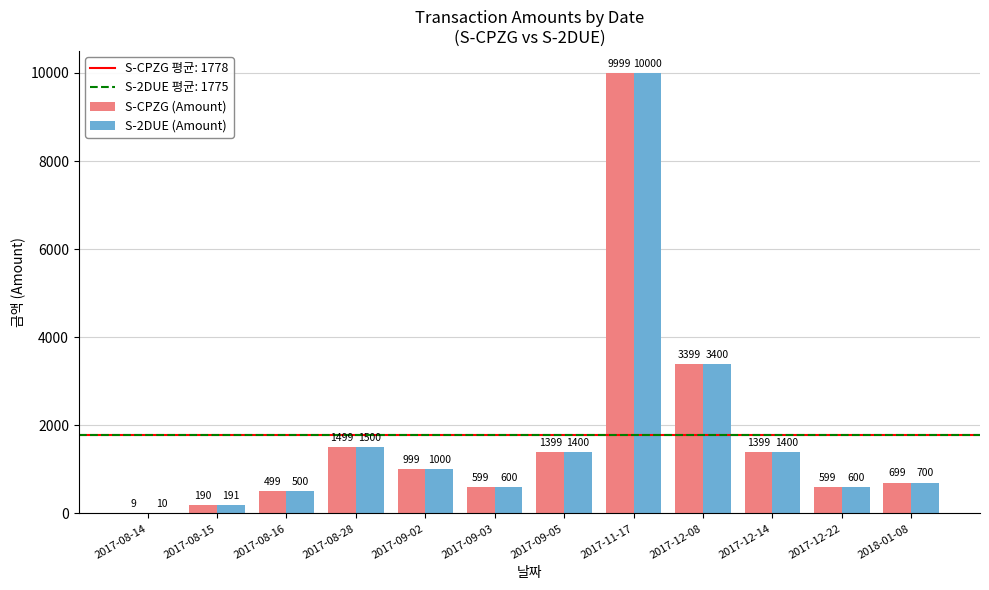

At which label does S-2DUE (Amount) reach its peak?

2017-11-17